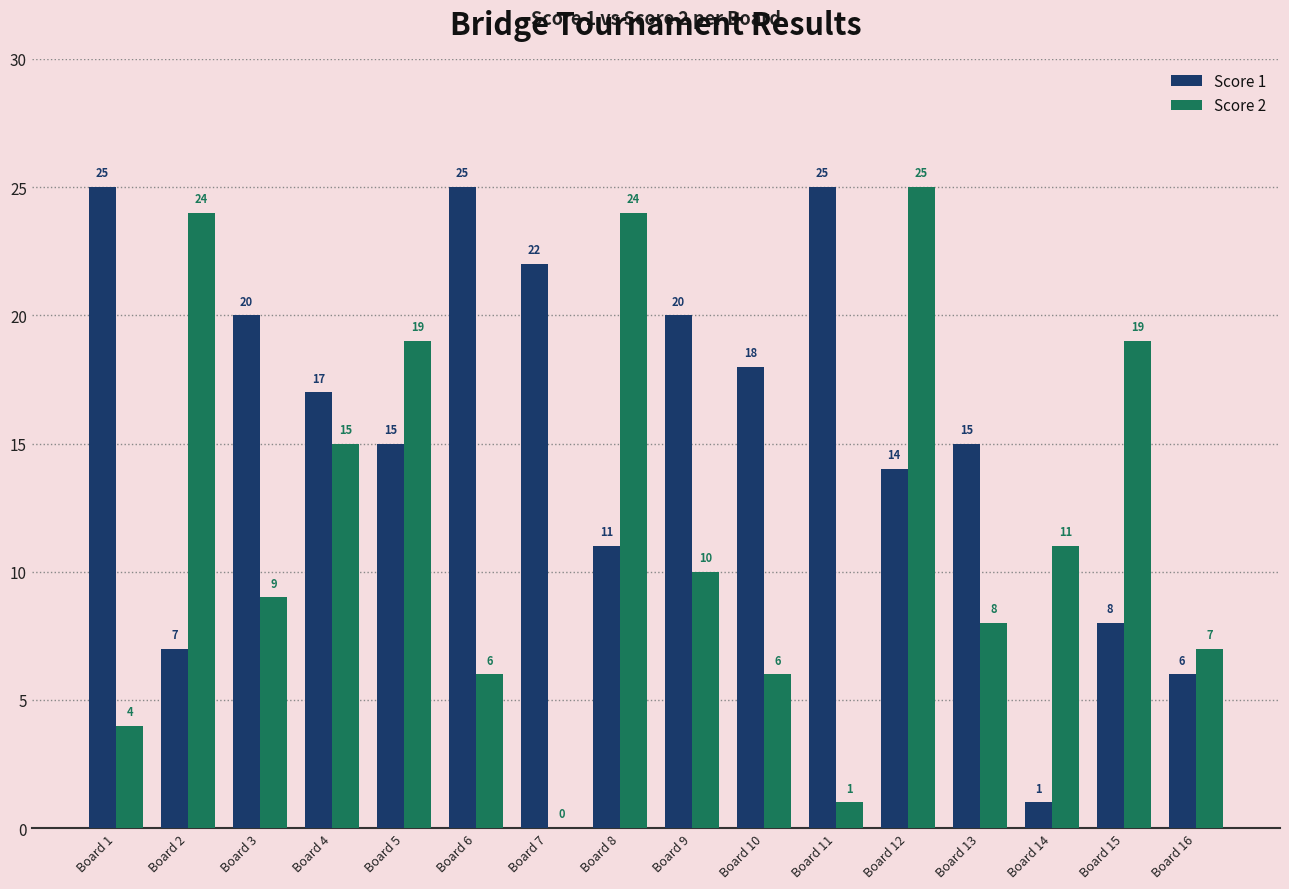

Reading left to right, what are all the values shown in this chart?

Score 1: Board 1=25	Board 2=7	Board 3=20	Board 4=17	Board 5=15	Board 6=25	Board 7=22	Board 8=11	Board 9=20	Board 10=18	Board 11=25	Board 12=14	Board 13=15	Board 14=1	Board 15=8	Board 16=6
Score 2: Board 1=4	Board 2=24	Board 3=9	Board 4=15	Board 5=19	Board 6=6	Board 7=0	Board 8=24	Board 9=10	Board 10=6	Board 11=1	Board 12=25	Board 13=8	Board 14=11	Board 15=19	Board 16=7